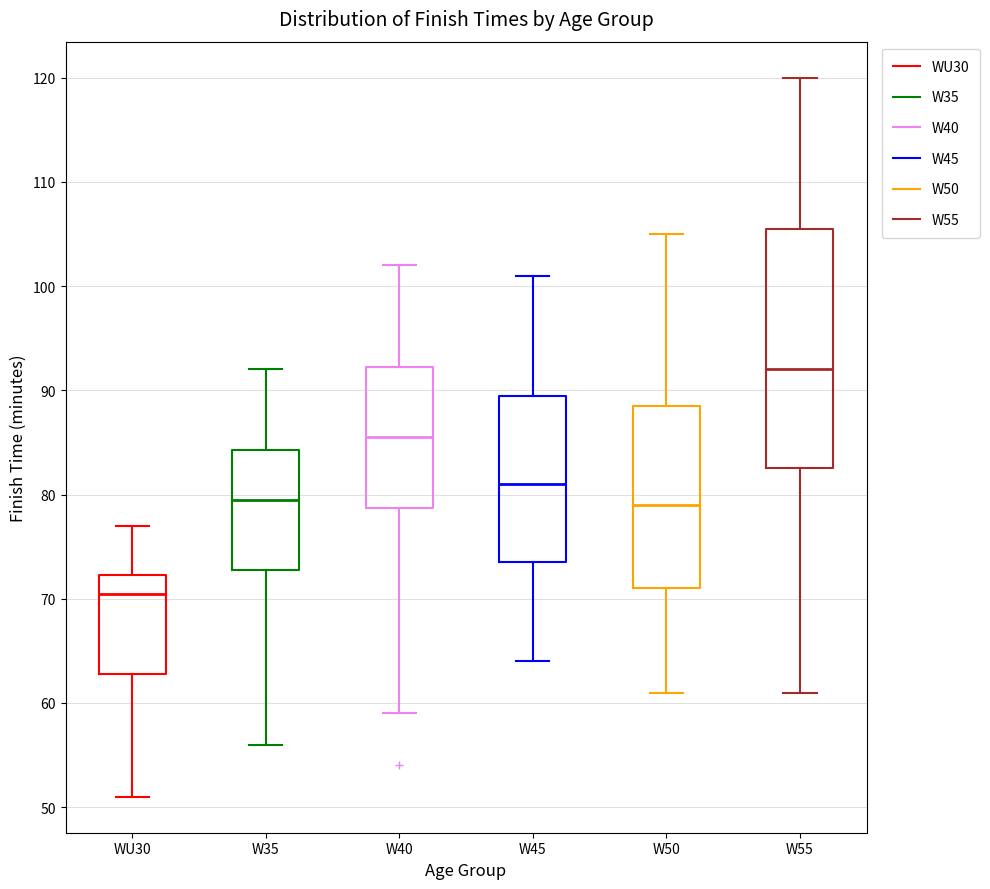

Reading left to right, transcribe this box plot: for each box, give where its median line is, the range the box spans, and where its two whiskers end, as read against the y-axis. The values are not printed on the chart, so give them approximately, as read against the axis.

WU30: median 71, box 63 to 72, whiskers 51 to 77
W35: median 80, box 73 to 84, whiskers 56 to 92
W40: median 86, box 79 to 92, whiskers 59 to 102
W45: median 81, box 74 to 90, whiskers 64 to 101
W50: median 79, box 71 to 89, whiskers 61 to 105
W55: median 92, box 83 to 106, whiskers 61 to 120